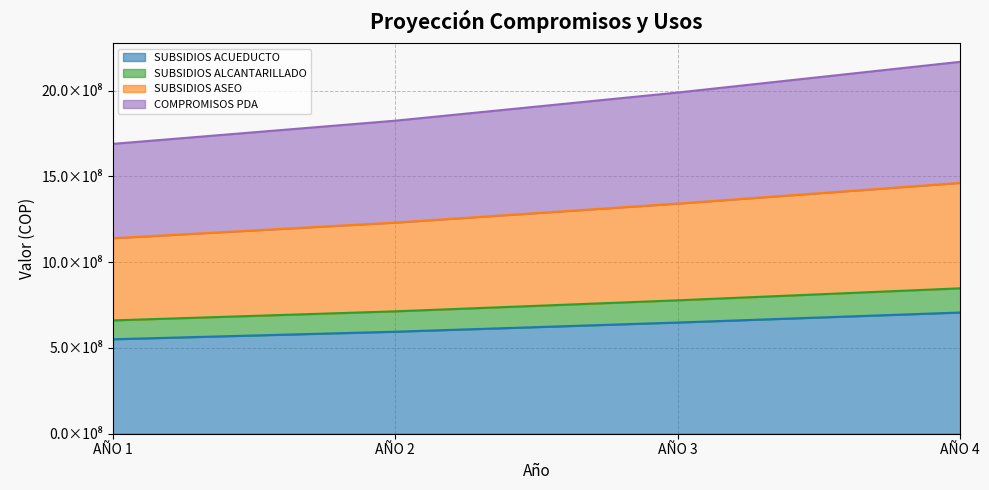

True or false: SUBSIDIOS ALCANTARILLADO has more than 0 points higher than both neighbors.

False